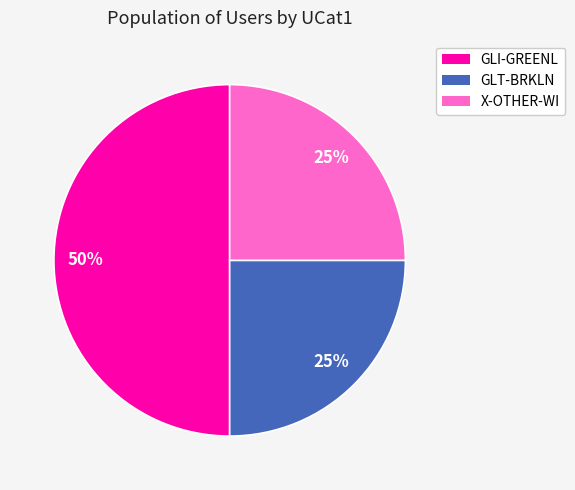

Is it true that GLT-BRKLN is 31% of the pie?

False